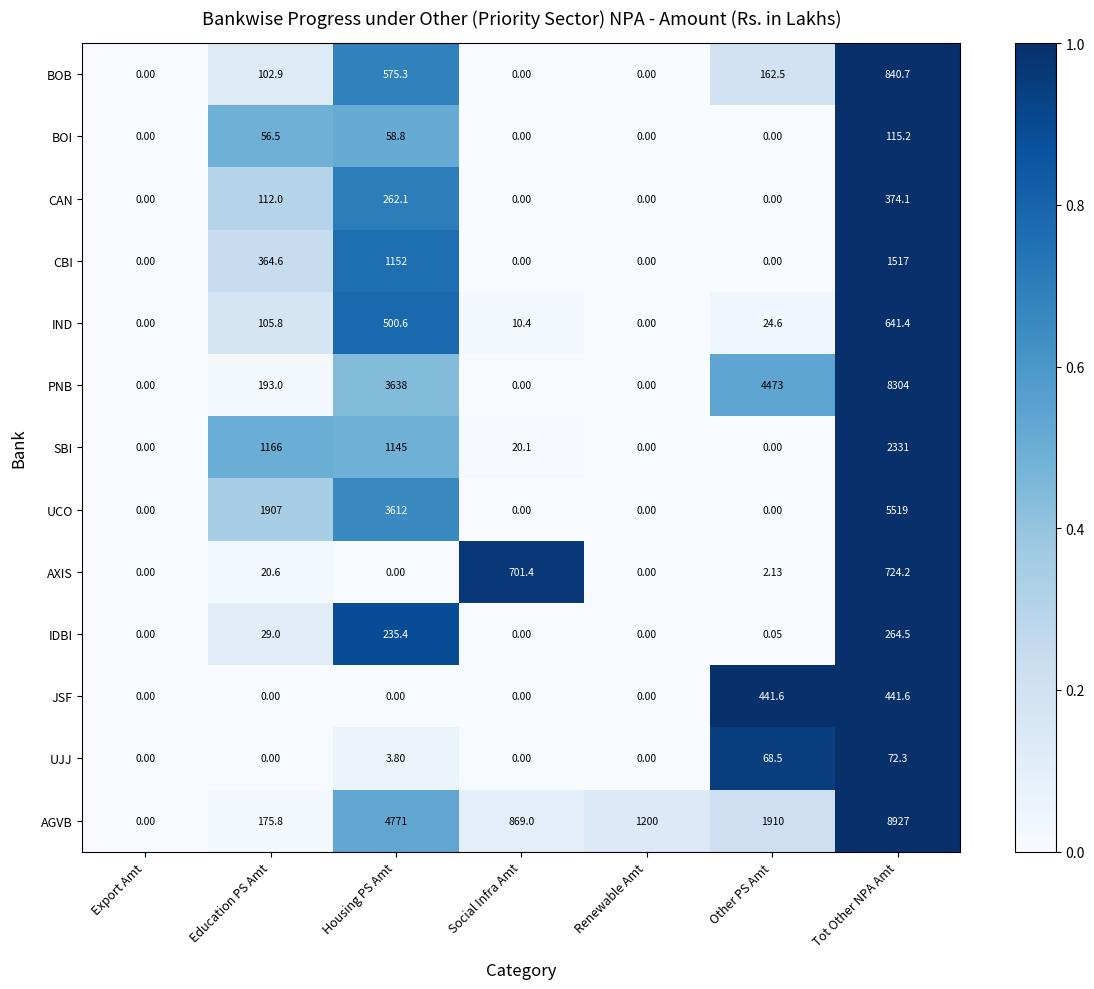

Count the number of data series in this chart.

13